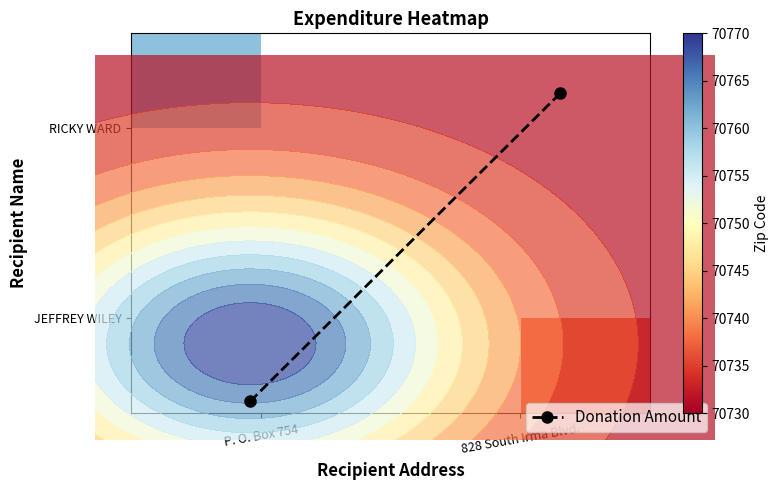

Rank the series by their maximum value, from lowest to highest.

RICKY WARD, JEFFREY WILEY, Donation Amount